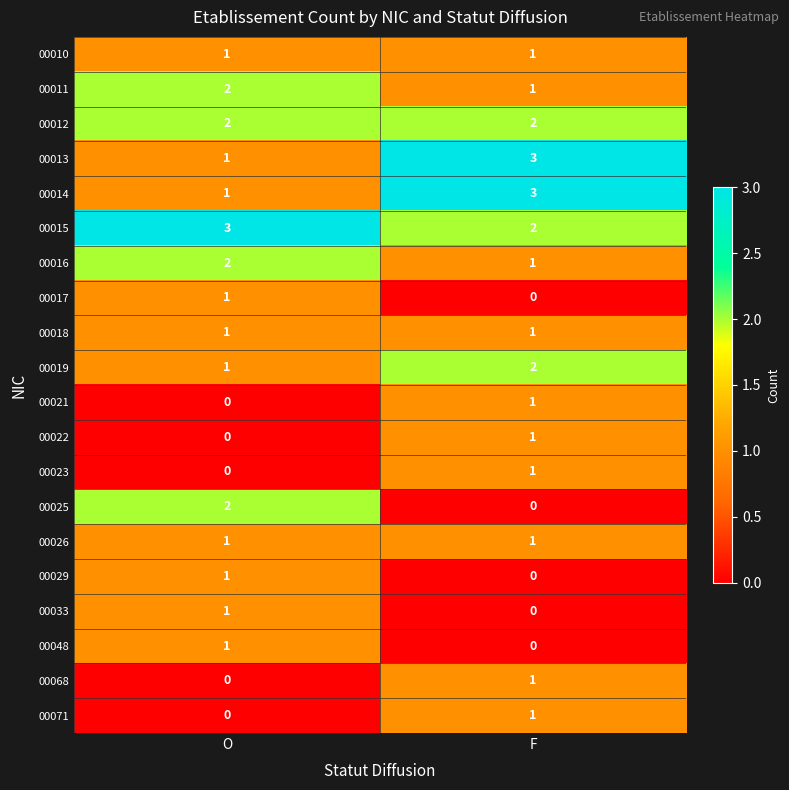

True or false: 00033 has a value of 1 at O.

True